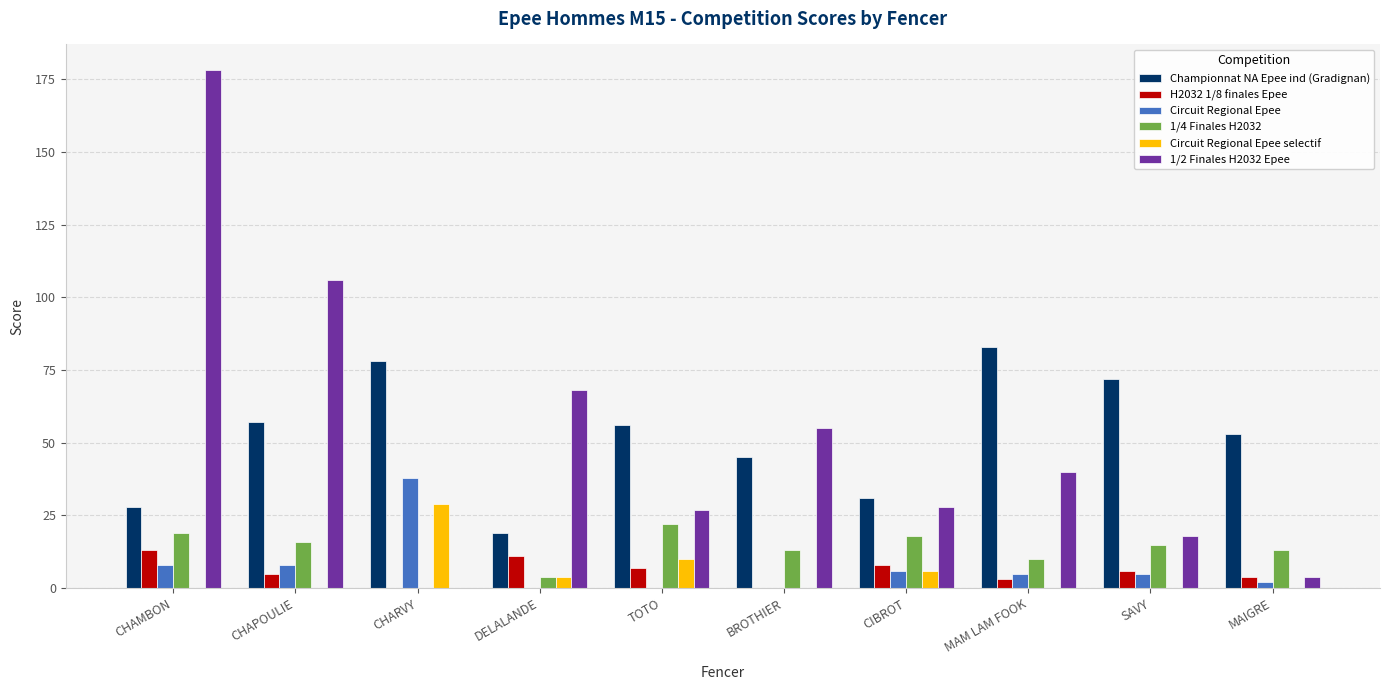

Reading left to right, what are all the values shown in this chart?

Championnat NA Epee ind (Gradignan): CHAMBON=28	CHAPOULIE=57	CHARVY=78	DELALANDE=19	TOTO=56	BROTHIER=45	CIBROT=31	MAM LAM FOOK=83	SAVY=72	MAIGRE=53
H2032 1/8 finales Epee: CHAMBON=13	CHAPOULIE=5	CHARVY=0	DELALANDE=11	TOTO=7	BROTHIER=0	CIBROT=8	MAM LAM FOOK=3	SAVY=6	MAIGRE=4
Circuit Regional Epee: CHAMBON=8	CHAPOULIE=8	CHARVY=38	DELALANDE=0	TOTO=0	BROTHIER=0	CIBROT=6	MAM LAM FOOK=5	SAVY=5	MAIGRE=2
1/4 Finales H2032: CHAMBON=19	CHAPOULIE=16	CHARVY=0	DELALANDE=4	TOTO=22	BROTHIER=13	CIBROT=18	MAM LAM FOOK=10	SAVY=15	MAIGRE=13
Circuit Regional Epee selectif: CHAMBON=0	CHAPOULIE=0	CHARVY=29	DELALANDE=4	TOTO=10	BROTHIER=0	CIBROT=6	MAM LAM FOOK=0	SAVY=0	MAIGRE=0
1/2 Finales H2032 Epee: CHAMBON=178	CHAPOULIE=106	CHARVY=0	DELALANDE=68	TOTO=27	BROTHIER=55	CIBROT=28	MAM LAM FOOK=40	SAVY=18	MAIGRE=4